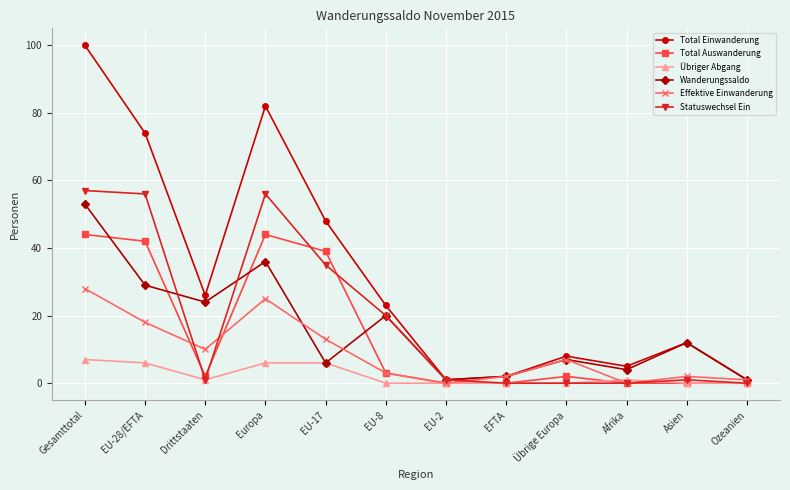

How many distinct data groups are displayed?

6